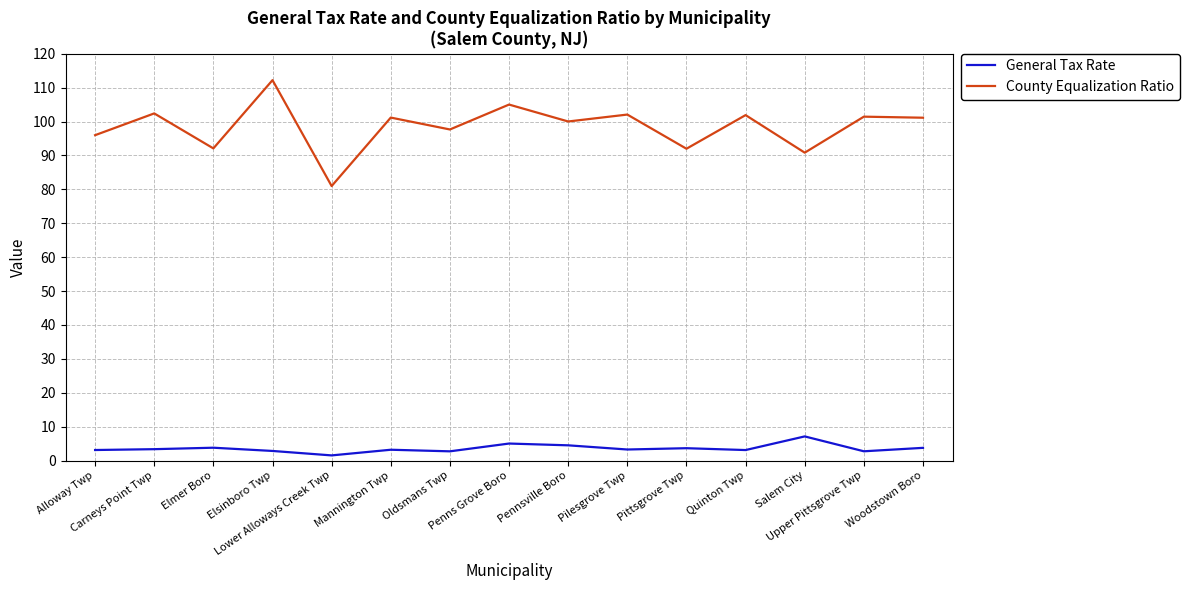

Which series has the largest range (max minus min)?

County Equalization Ratio